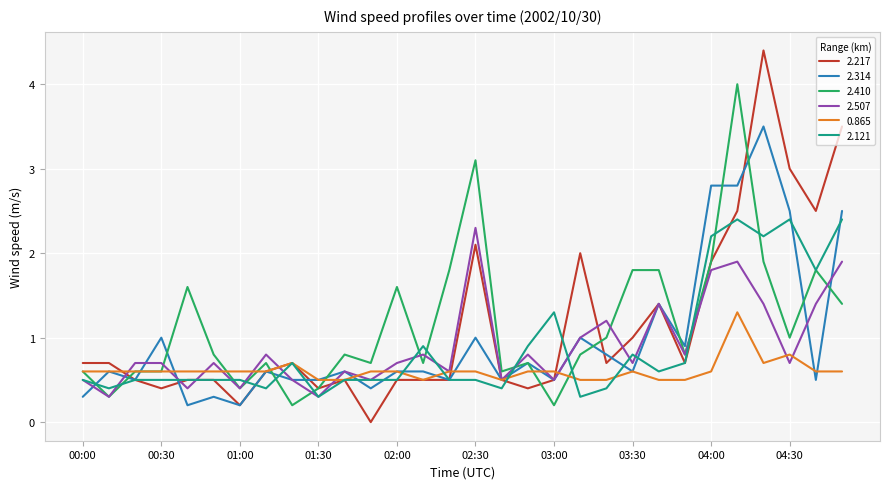

What is the maximum value for 2.314?

3.5